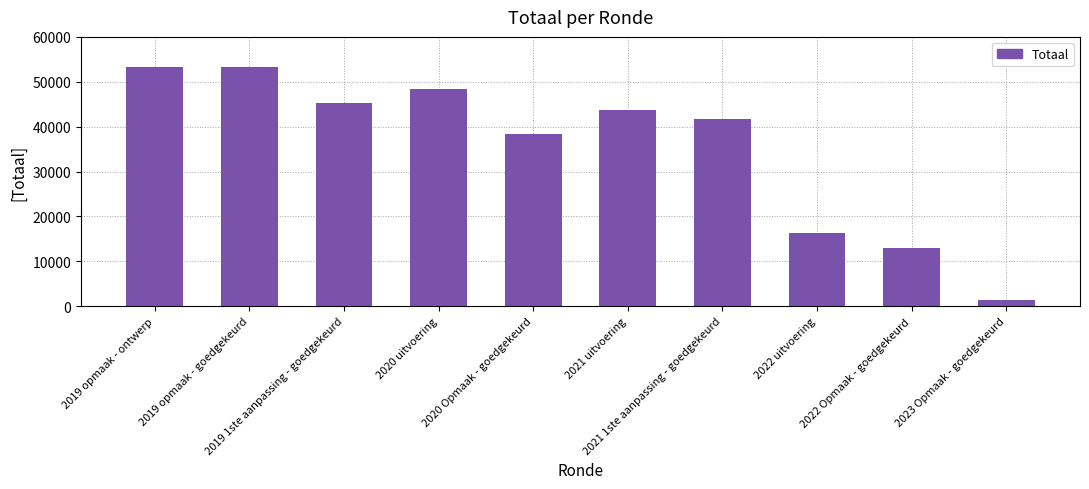

Read the value at 2020 uitvoering.

48454